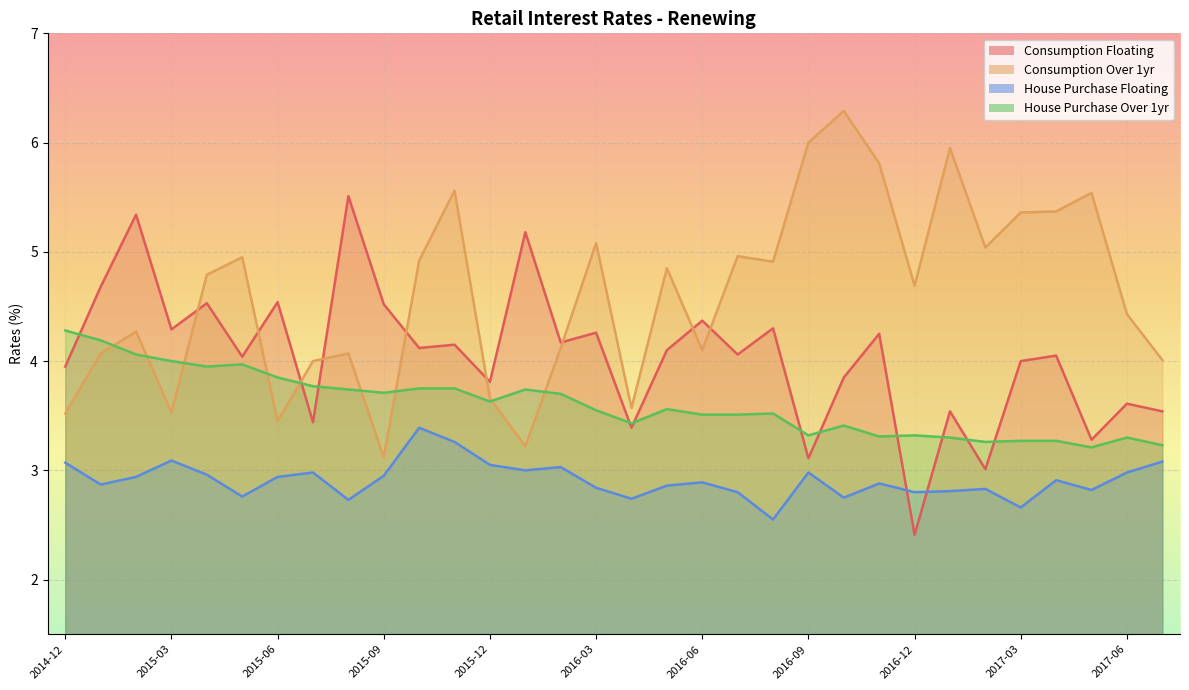

What is the label of the 18th point from the left?

2016-05